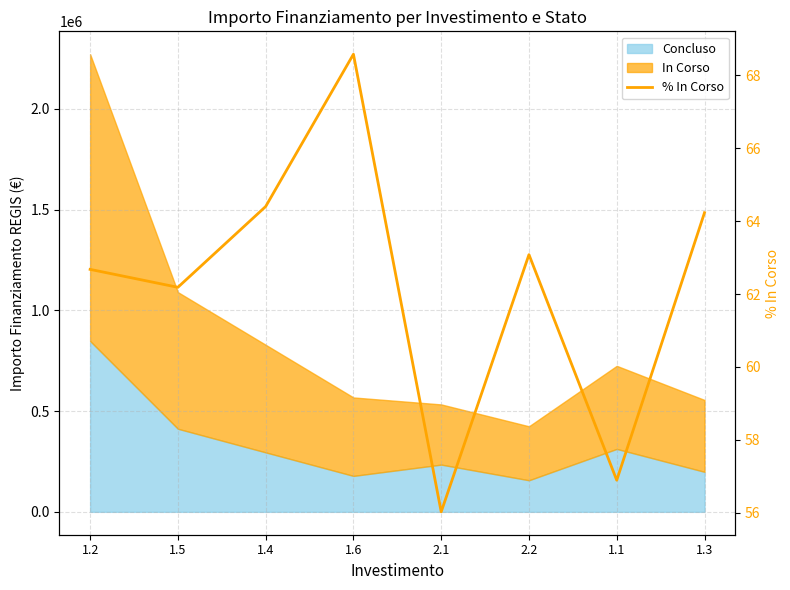

What is the difference between the values at 1.2 and 1.1?

5.8